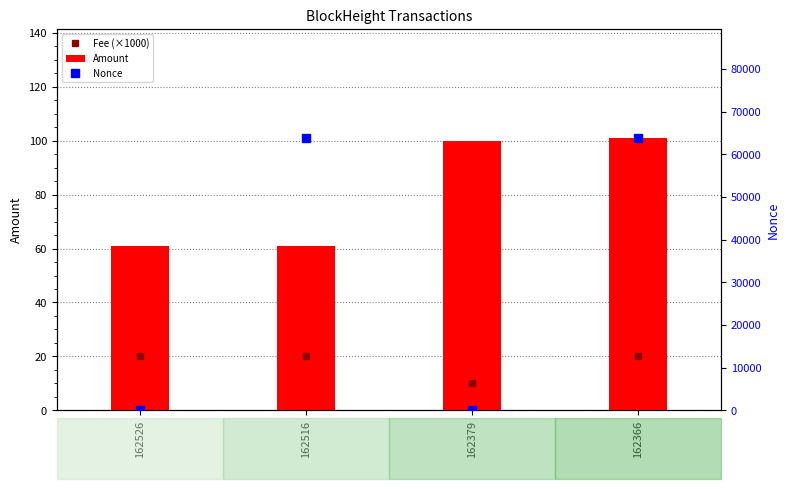

Where is Amount nearest to the value 80?

162516